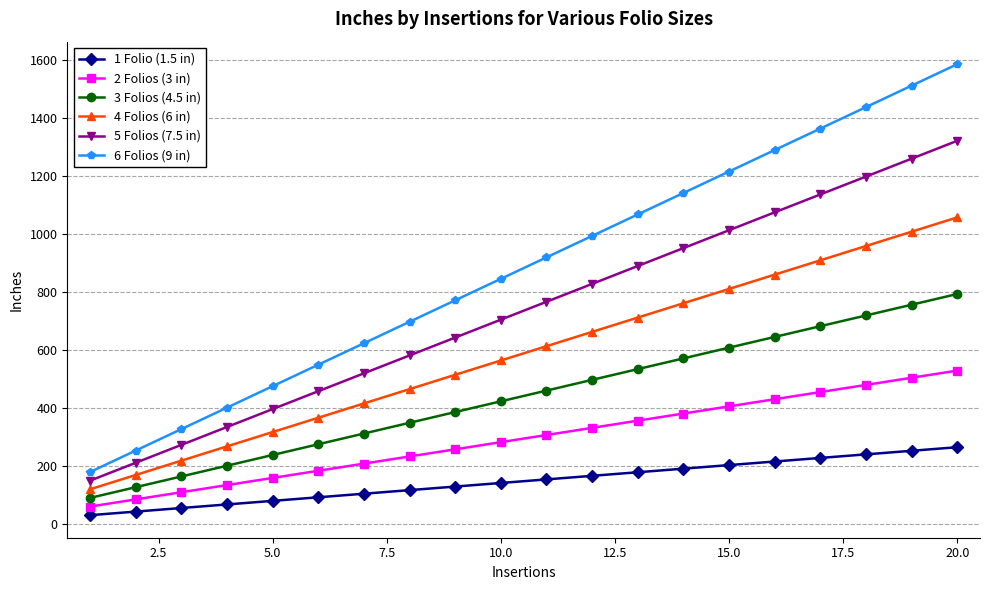

What is the value of the 5 Folios (7.5 in) point at the 11th from the left?

766.5